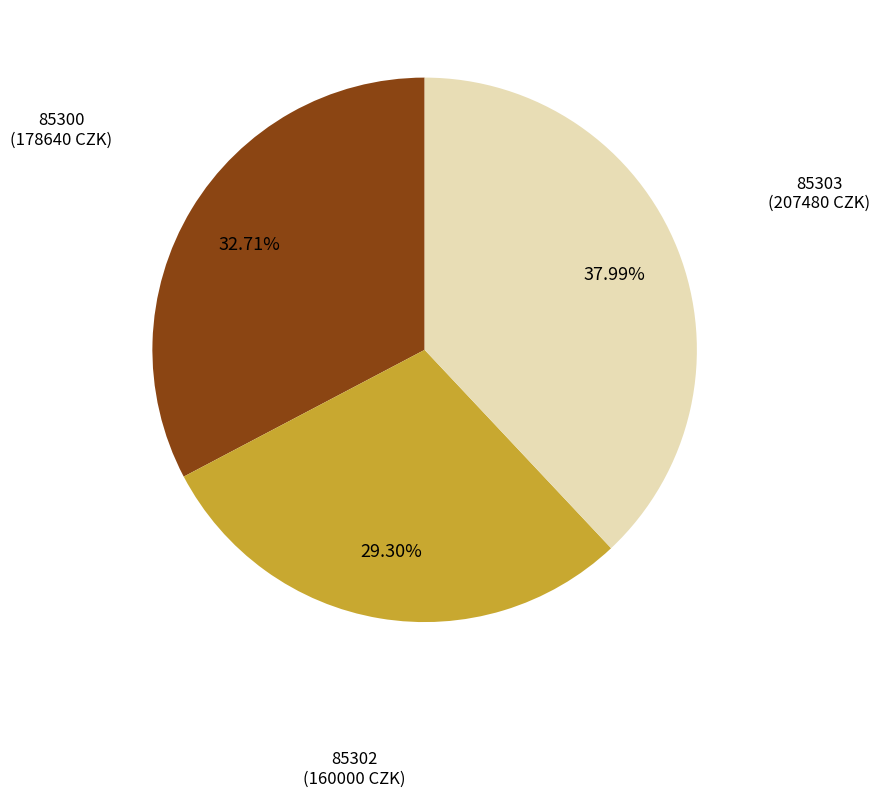

The 85302 slice represents 29% of the pie. True or false?

True